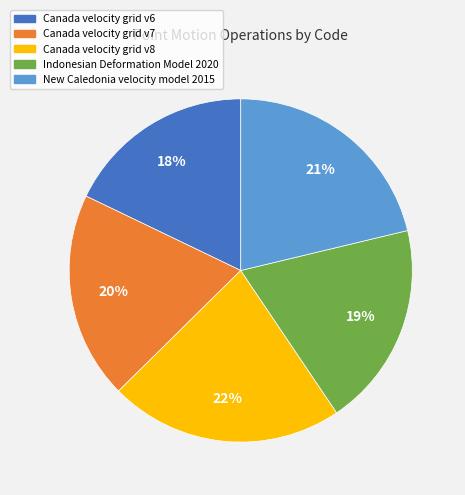

Between Canada velocity grid v7 and New Caledonia velocity model 2015, which is larger?

New Caledonia velocity model 2015